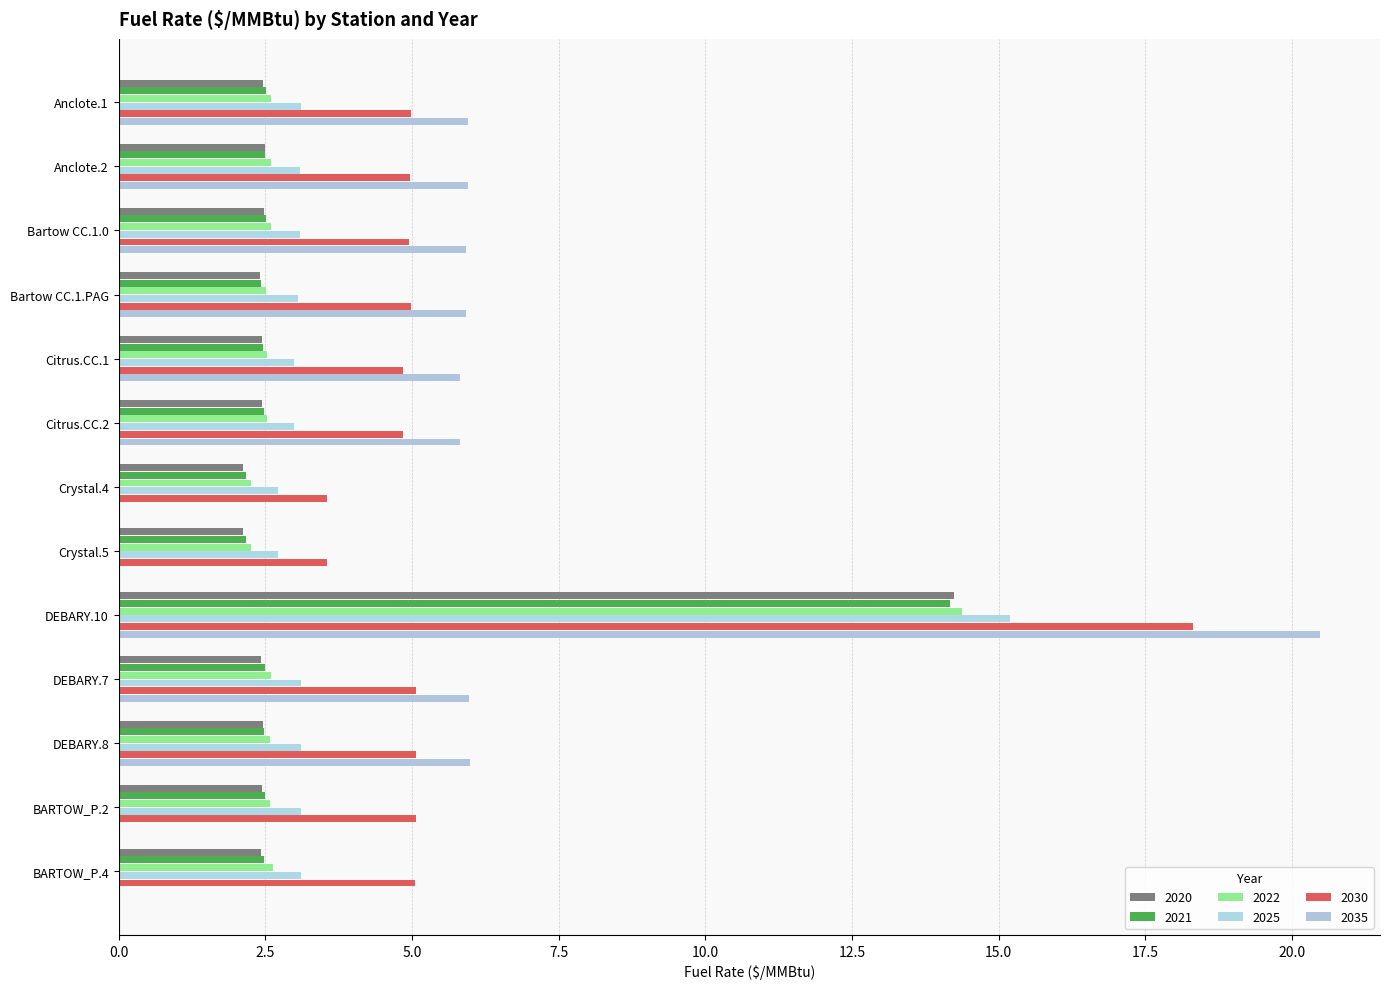

What is the average value of the 2021 series?

3.3